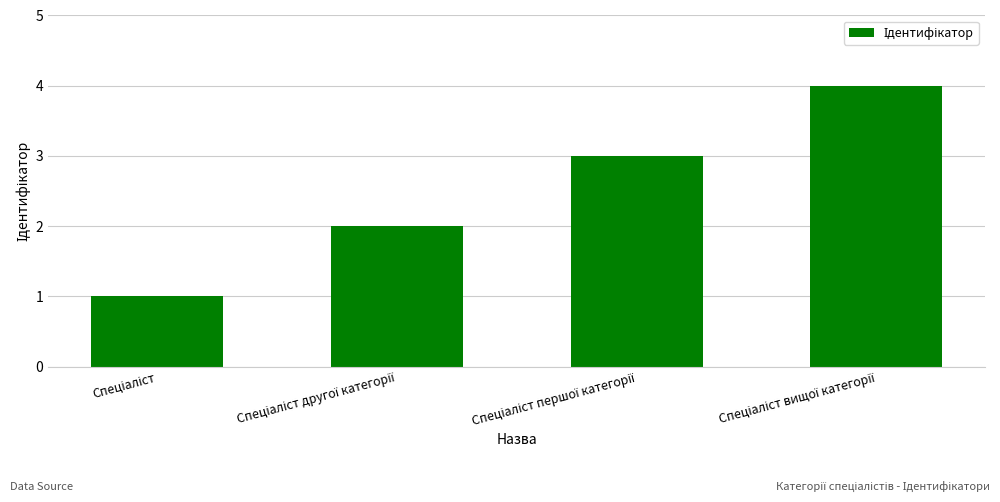

What is the difference between the maximum and minimum values?

3